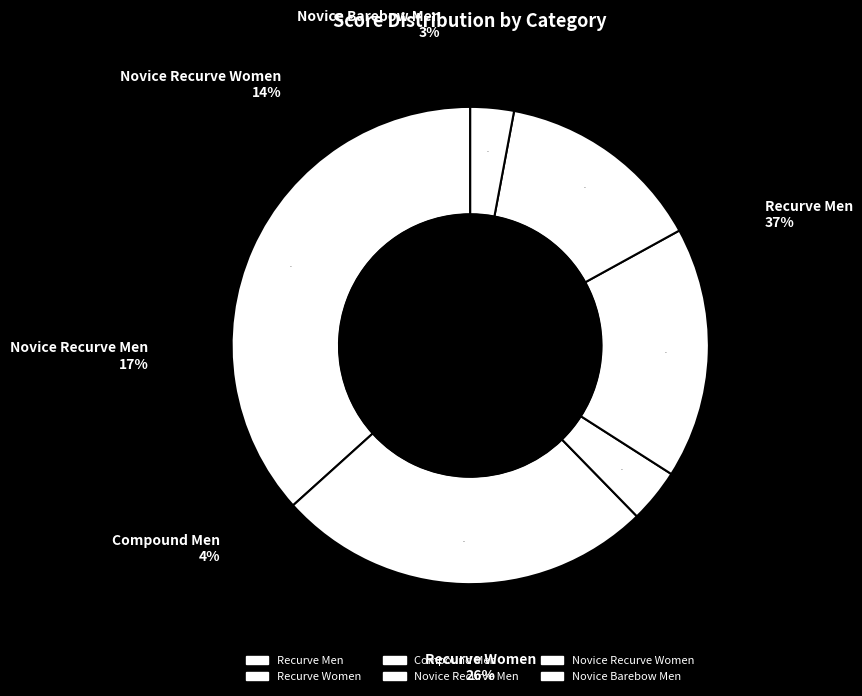

Combined, do 11 and 17 account for over 50%?

No